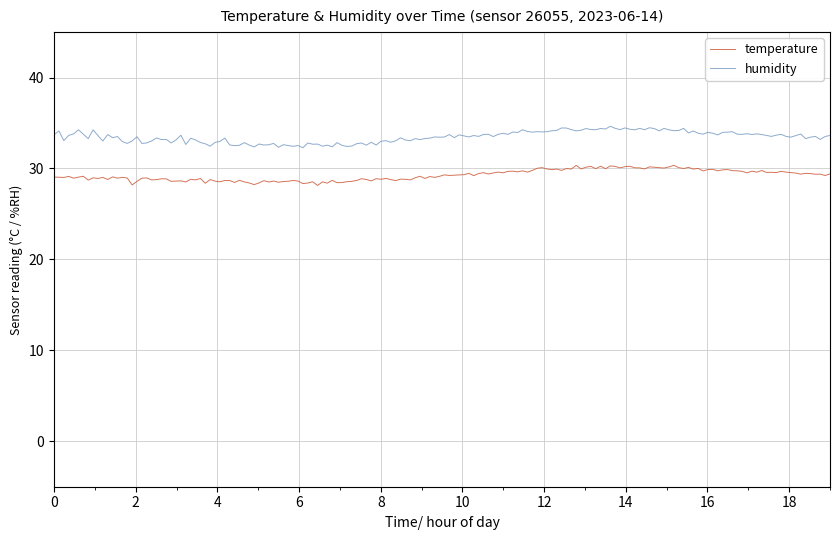

True or false: humidity and temperature intersect in this chart.

False